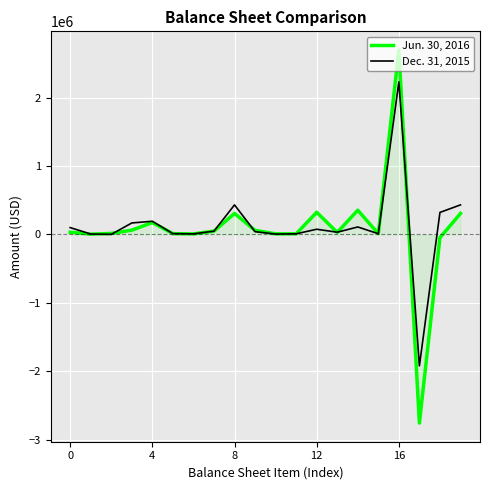

List the series in order of their peak value, highest first.

Jun. 30, 2016, Dec. 31, 2015